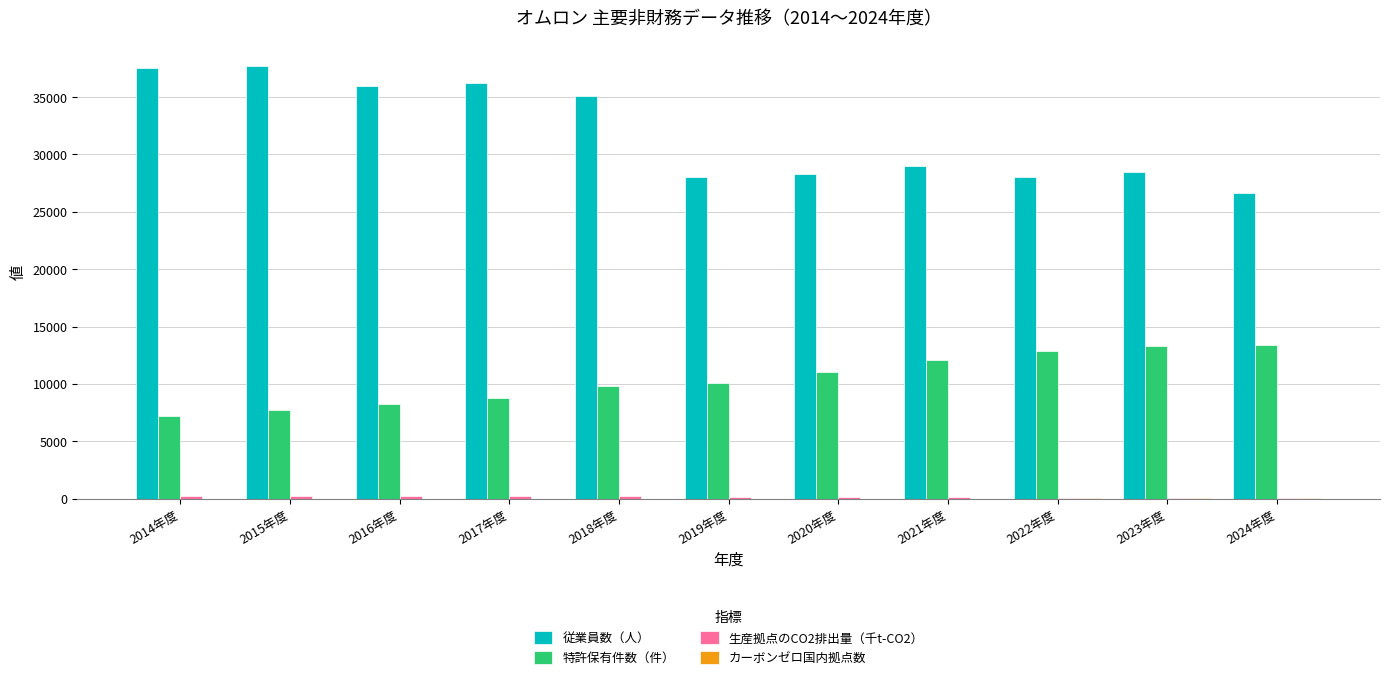

What is the maximum value shown in the chart?

37709